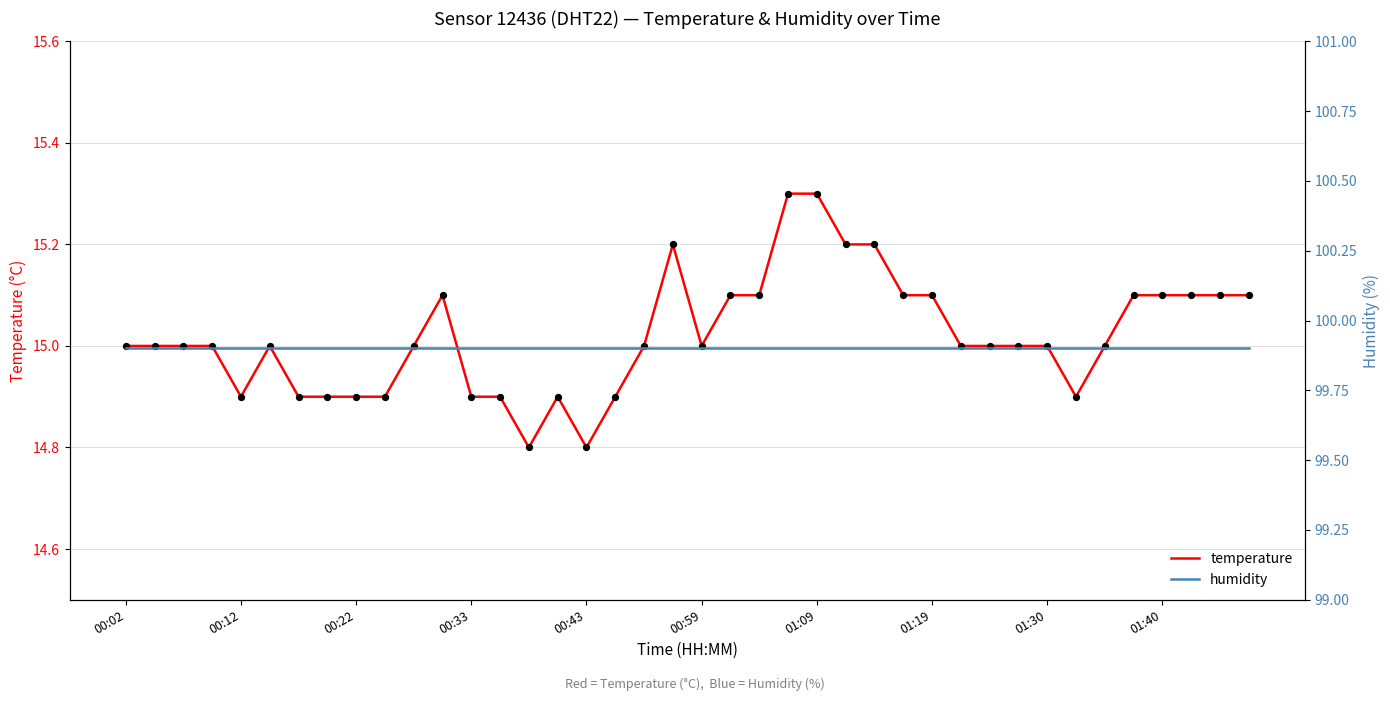

Is the value of temperature at 35 greater than the value of humidity at 13?

No